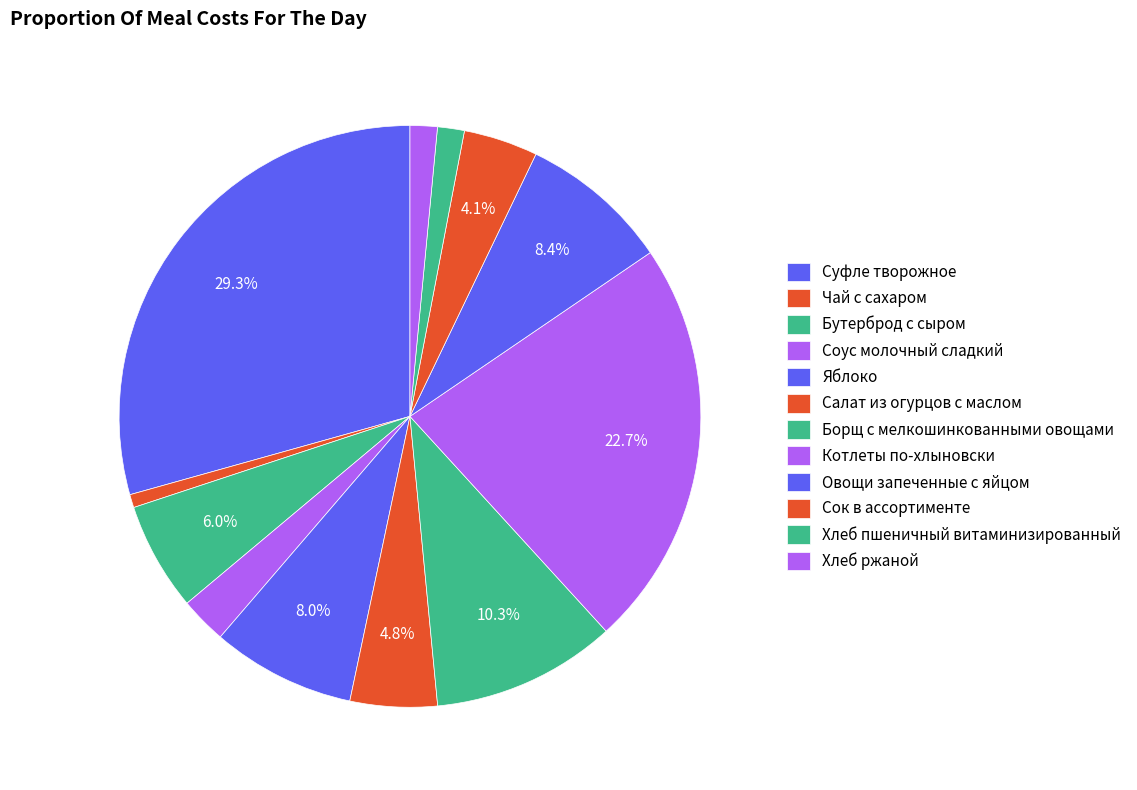

Rank the categories by value from lowest to highest.

Чай с сахаром, Хлеб пшеничный витаминизированный, Хлеб ржаной, Соус молочный сладкий, Сок в ассортименте, Салат из огурцов с маслом, Бутерброд с сыром, Яблоко, Овощи запеченные с яйцом, Борщ с мелкошинкованными овощами, Котлеты по-хлыновски, Суфле творожное